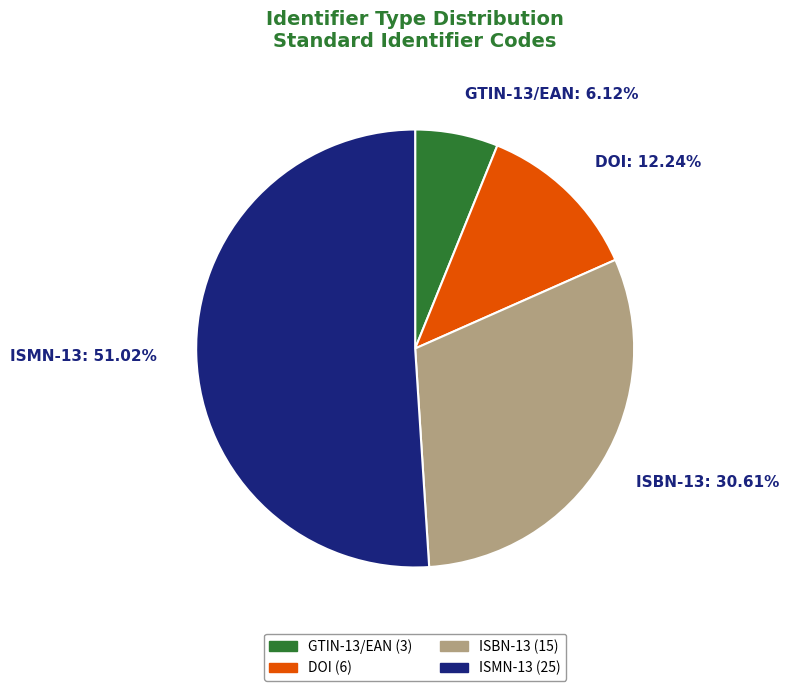

What is the ratio of the value at ISBN-13 to the value at GTIN-13/EAN?

5.0